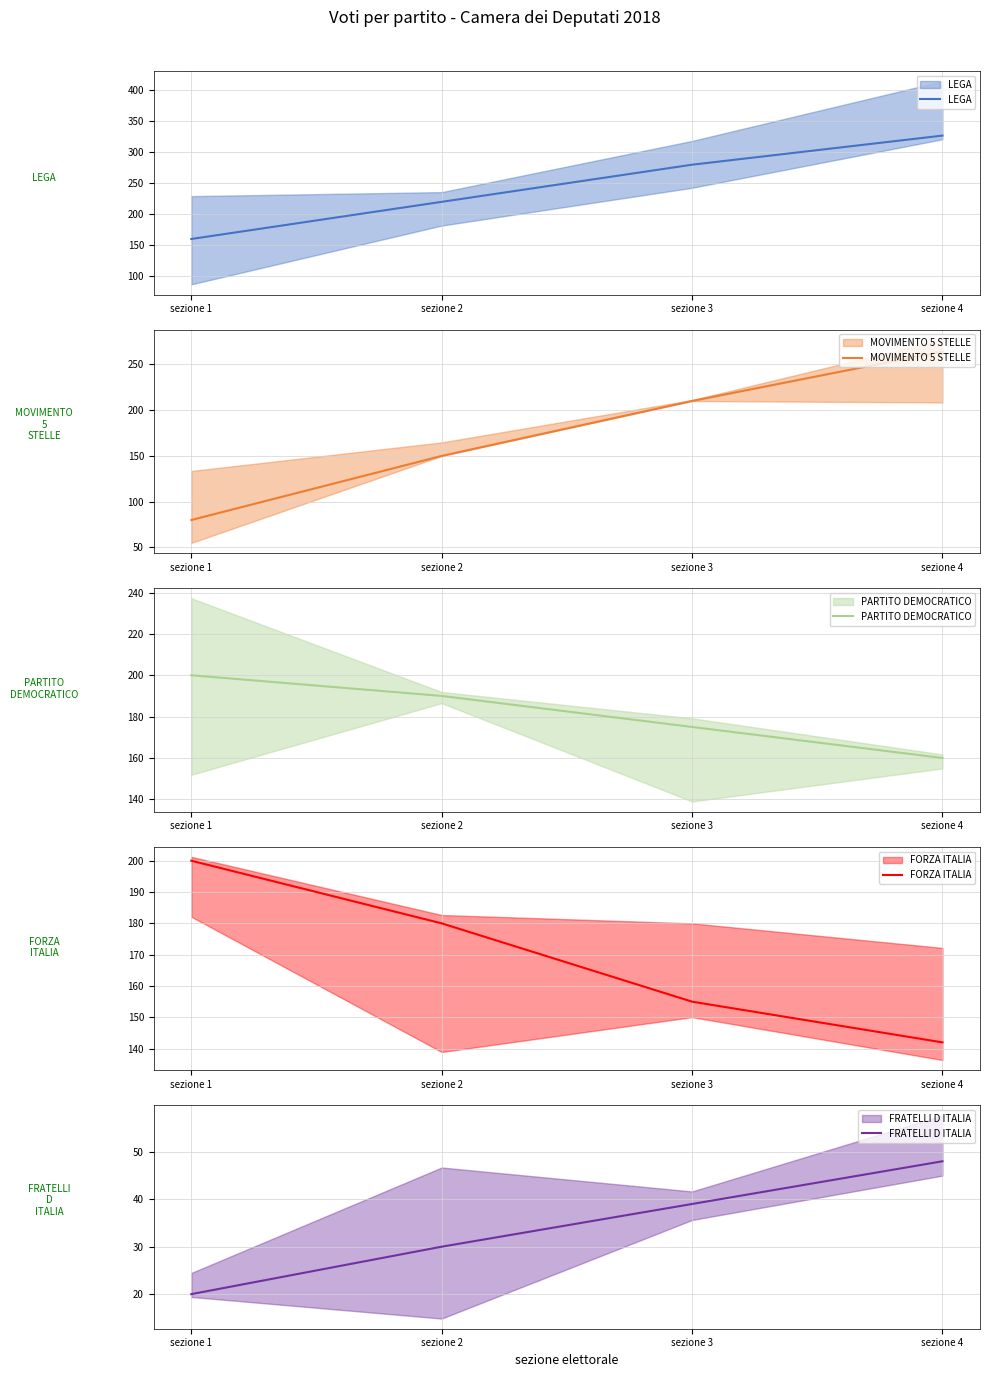

True or false: LEGA and PARTITO DEMOCRATICO intersect in this chart.

True